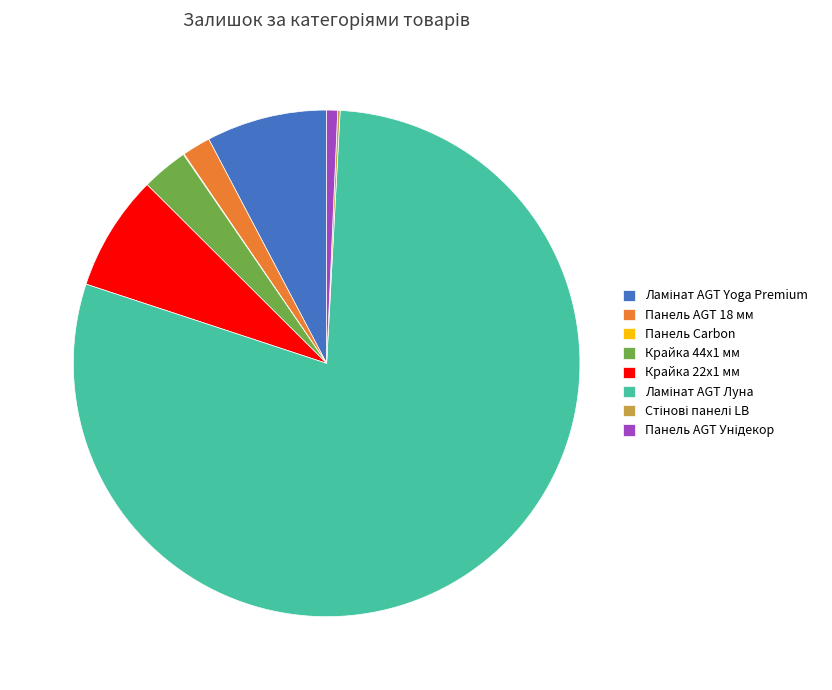

Does any single category account for the majority?

Yes